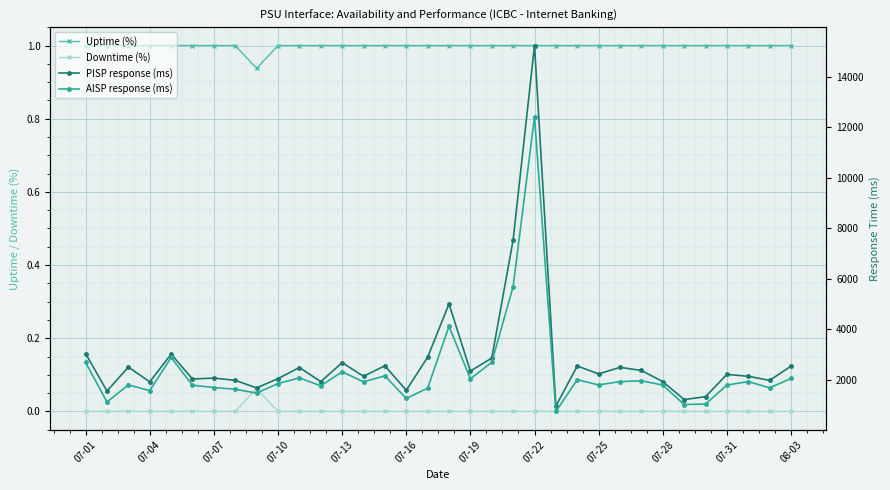

The AISP response (ms) series shows 723.9 at 29. True or false?

False